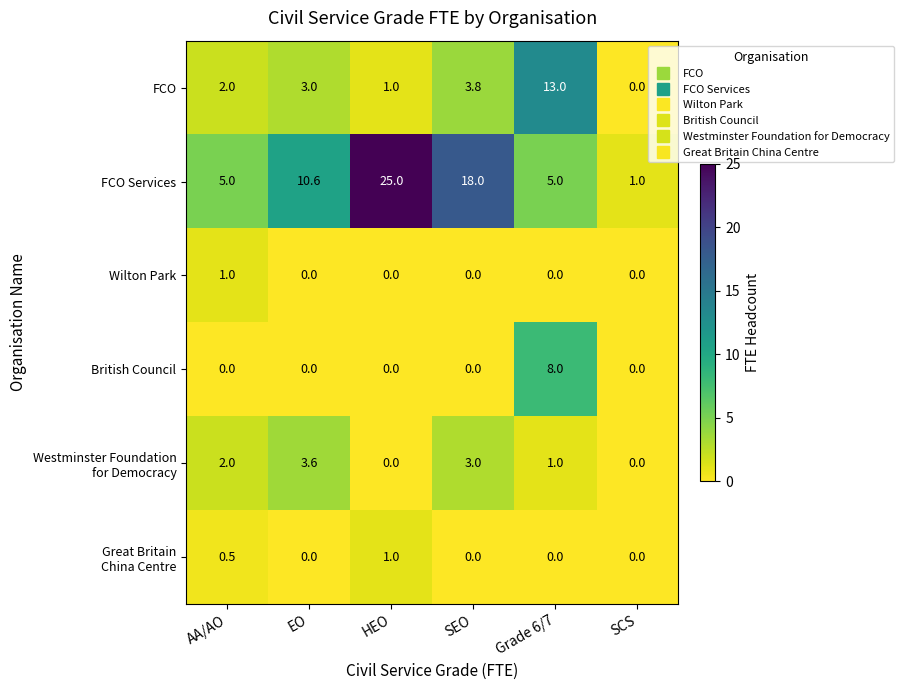

What is the greatest value displayed?

25.0